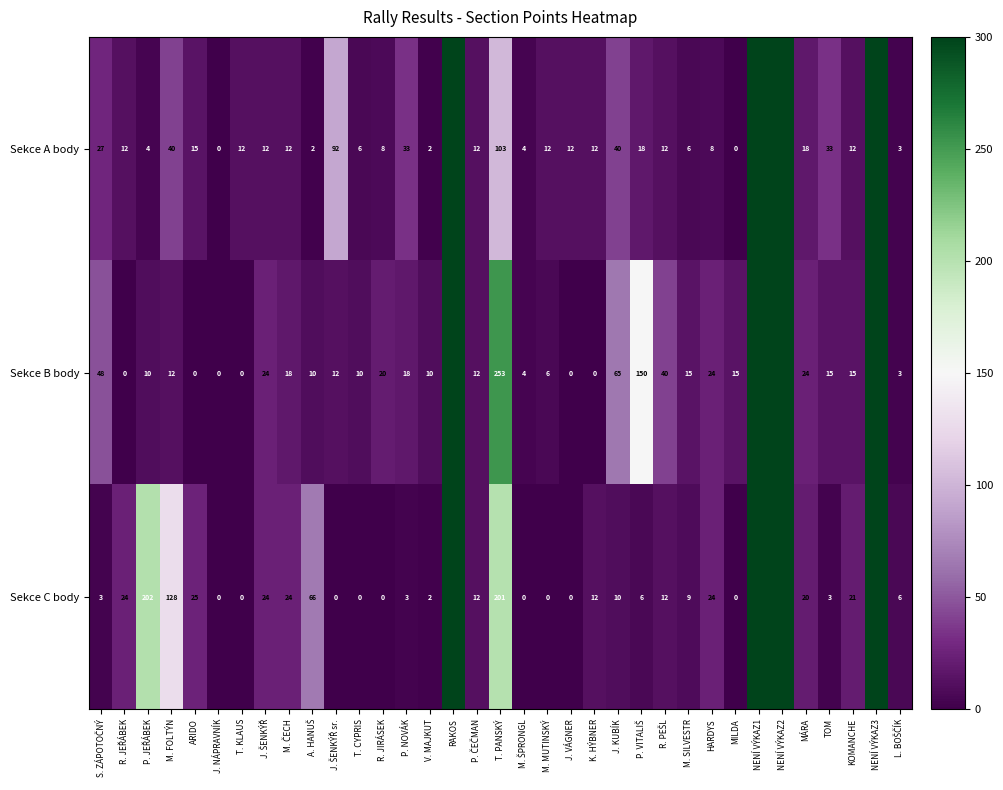

At R. JIRÁSEK, list the series in order from largest to smallest.

Sekce B body, Sekce A body, Sekce C body